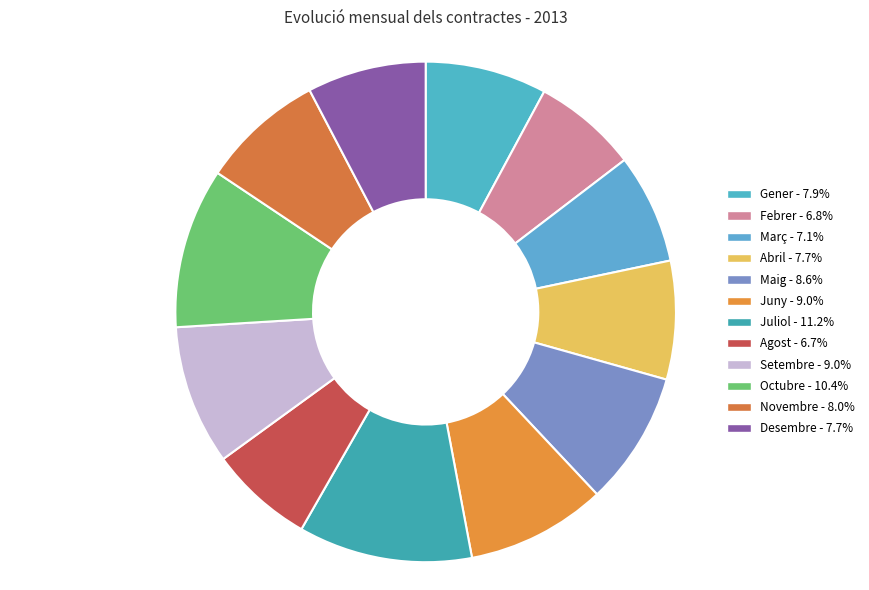

Rank the categories by value from highest to lowest.

Juliol, Octubre, Juny, Setembre, Maig, Novembre, Gener, Desembre, Abril, Març, Febrer, Agost